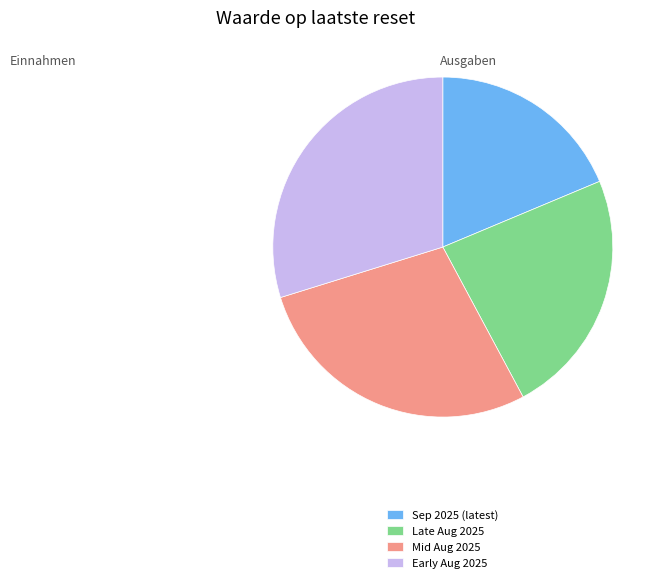

Rank the categories by value from highest to lowest.

Early Aug 2025, Mid Aug 2025, Late Aug 2025, Sep 2025 (latest)